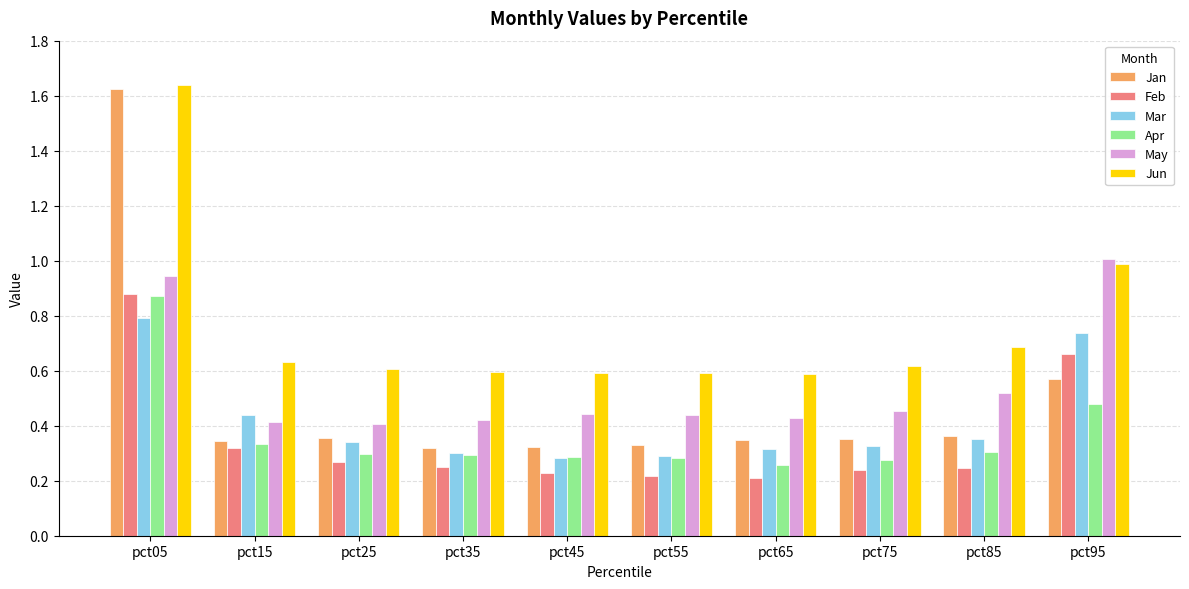

Which category has the highest value across all series?

pct05